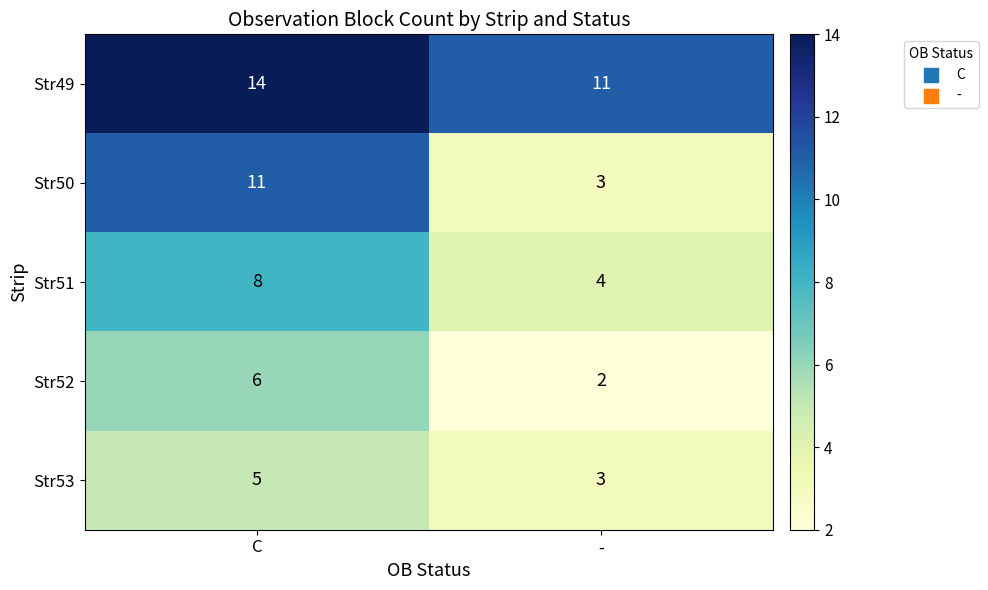

Reading right to left, transcribe all the data shown in this chart.

Str49: -=11	C=14
Str50: -=3	C=11
Str51: -=4	C=8
Str52: -=2	C=6
Str53: -=3	C=5